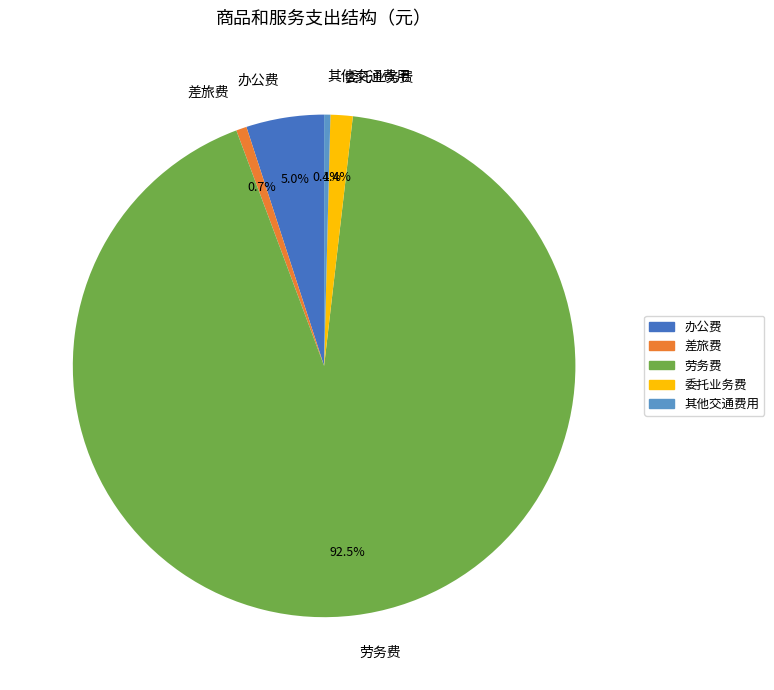

How much of the chart is everything except 劳务费?

7.5%